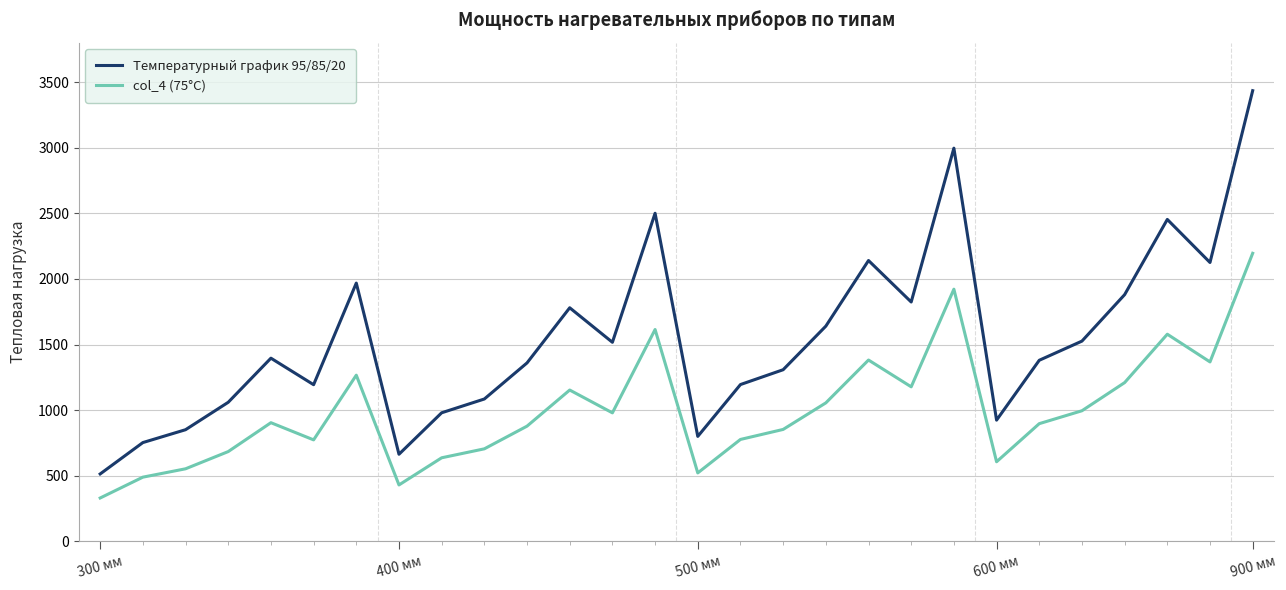

Count the number of data series in this chart.

2